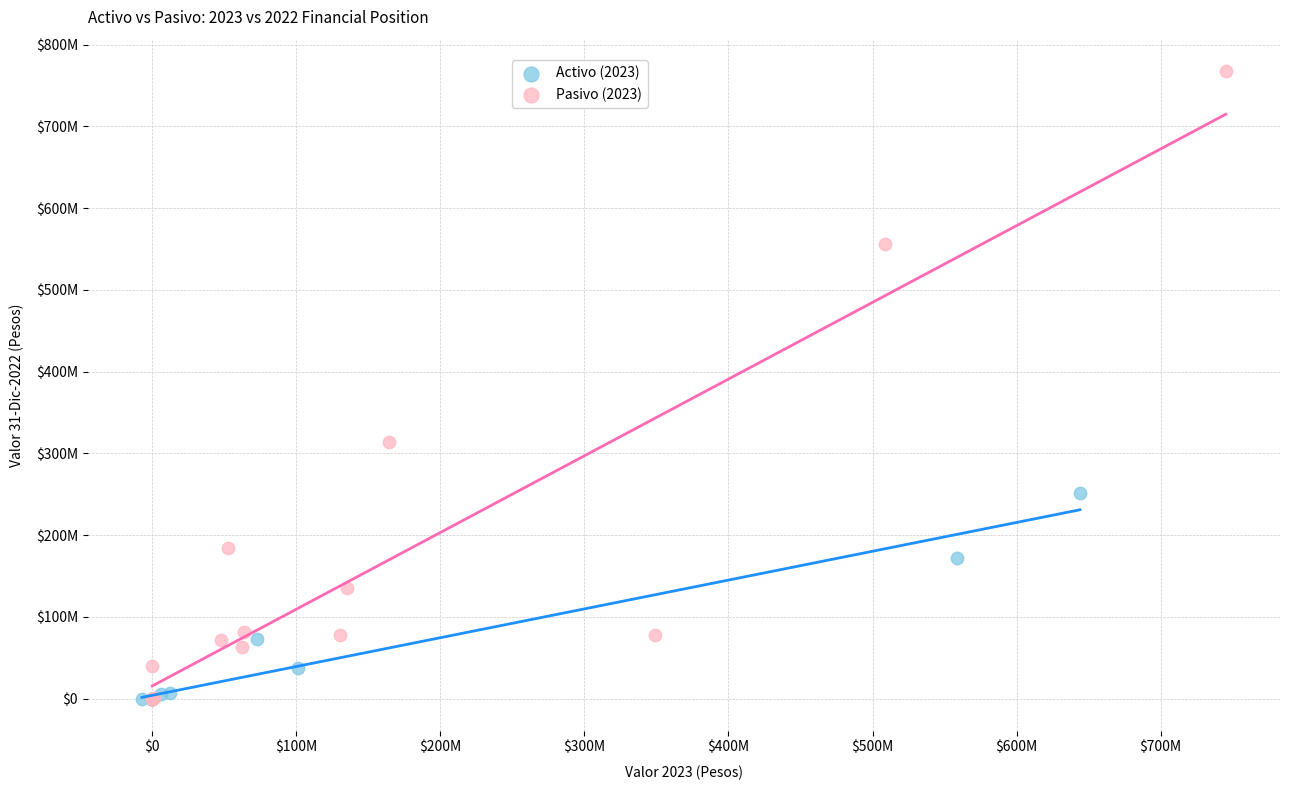

What are all the series names shown in the legend?

Activo (2023), Pasivo (2023)